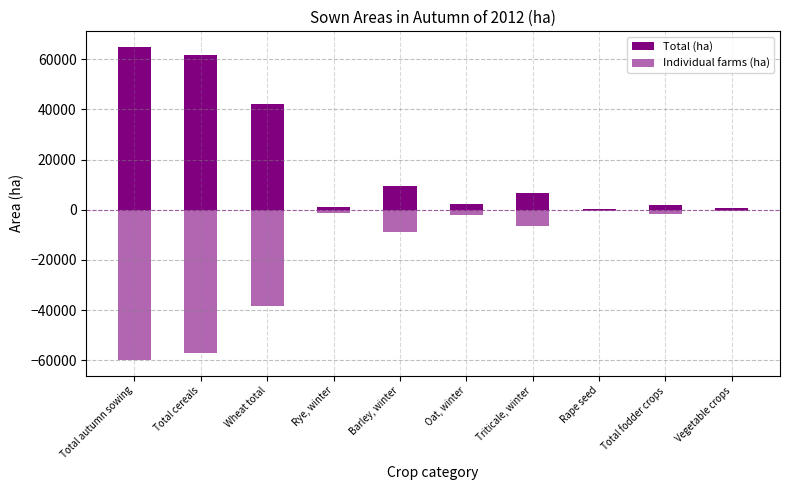

Reading left to right, what are all the values shown in this chart?

Total (ha): Total autumn sowing=64932	Total cereals=61837	Wheat total=42238	Rye, winter=1279	Barley, winter=9279	Oat, winter=2225	Triticale, winter=6794	Rape seed=448	Total fodder crops=1947	Vegetable crops=638
Individual farms (ha): Total autumn sowing=-59889	Total cereals=-57153	Wheat total=-38421	Rye, winter=-1149	Barley, winter=-8774	Oat, winter=-2219	Triticale, winter=-6574	Rape seed=-327	Total fodder crops=-1747	Vegetable crops=-638